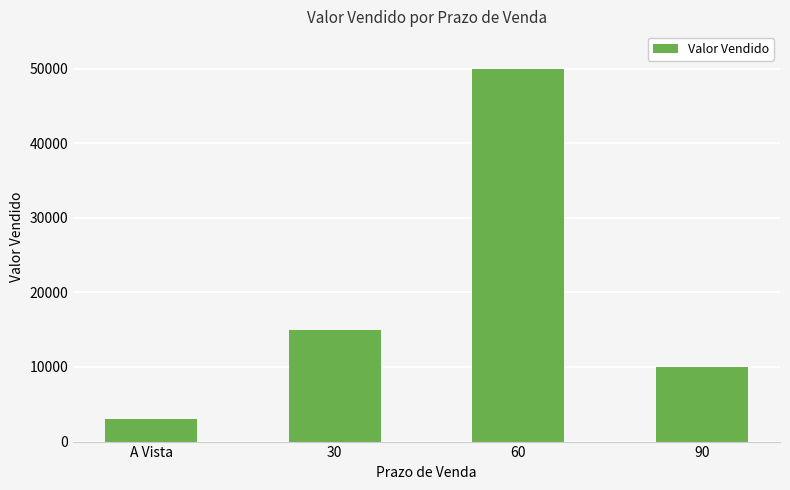

The value at 90 is 10000. True or false?

True